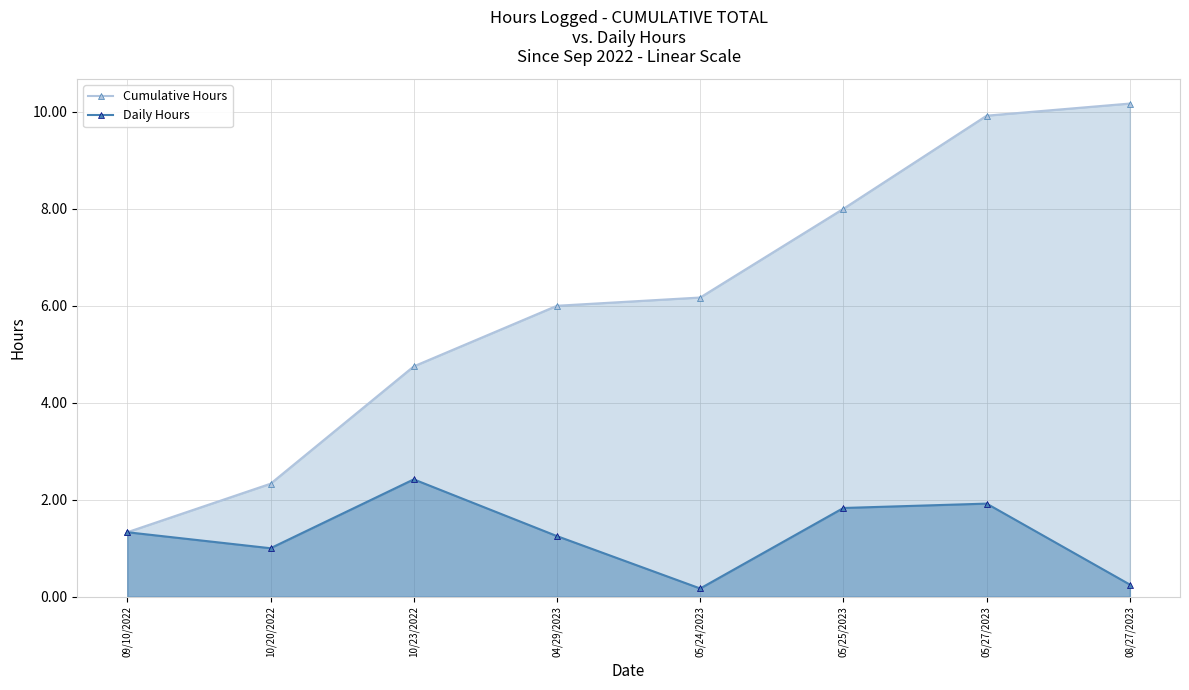

What value does the Daily Hours series have at 08/27/2023?

0.2